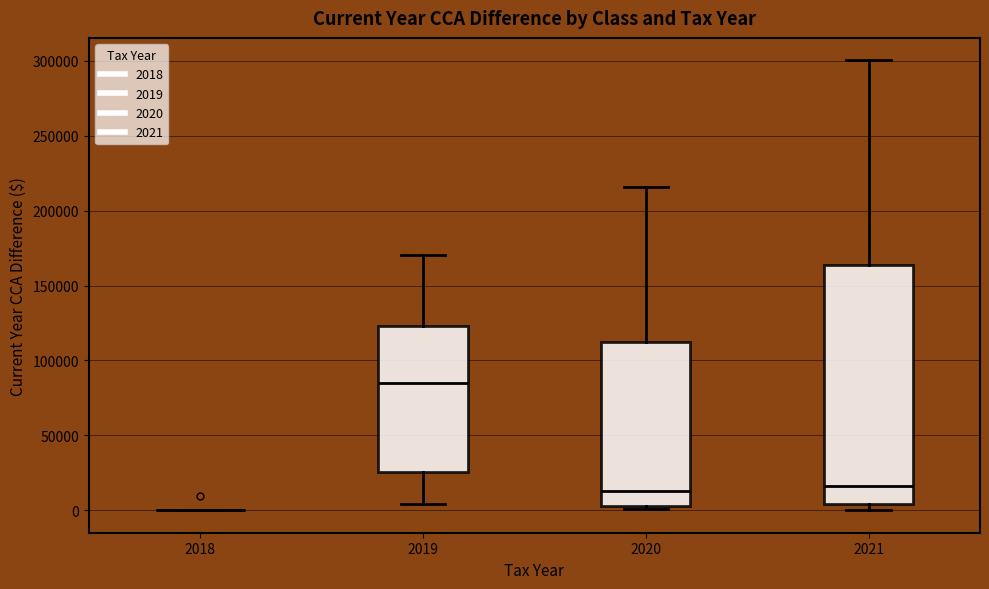

Comparing the boxes themselves (not the whiskers), which one is the tallest?

2021